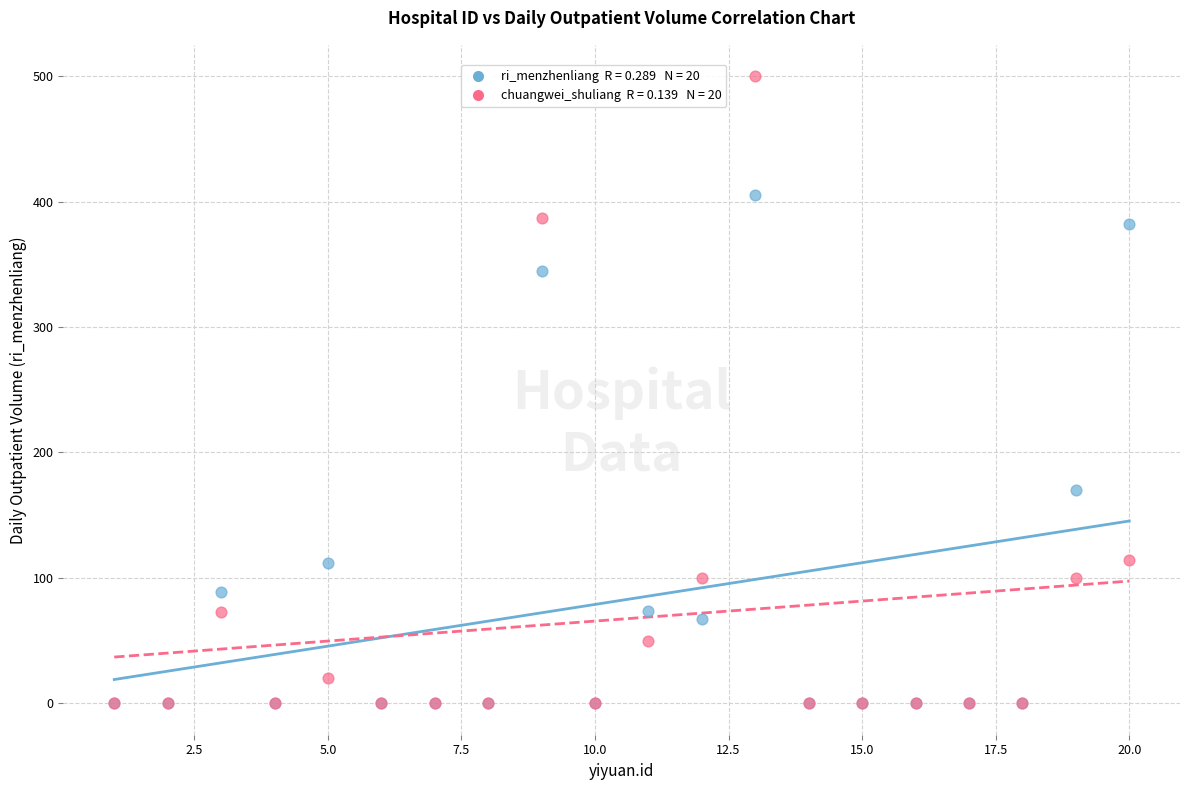

Across all series, what Y value is closest to 250?

170